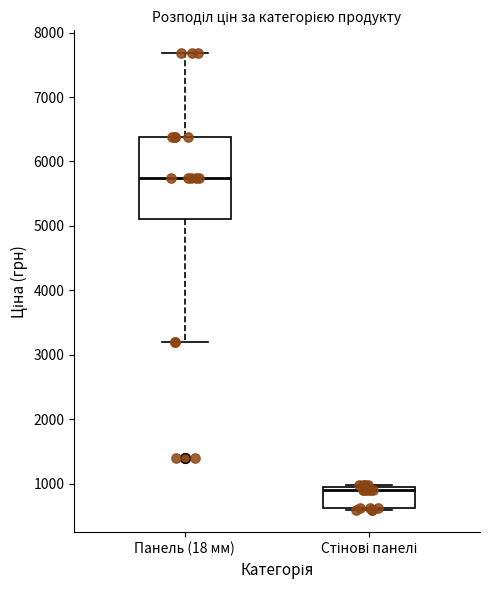

Reading left to right, transcribe this box plot: for each box, give where its median line is, the range the box spans, and where its two whiskers end, as read against the y-axis. The values are not printed on the chart, so give them approximately, as read against the axis.

Панель (18 мм): median 5700, box 5100 to 6400, whiskers 3200 to 7700
Стінові панелі: median 900 (just below the box's upper edge), box 600 to 900, whiskers 600 to 1000